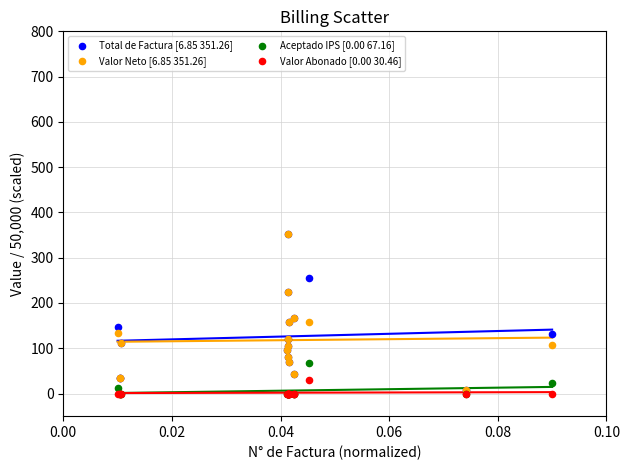

What are all the series names shown in the legend?

Total de Factura [6.85 351.26], Valor Neto [6.85 351.26], Aceptado IPS [0.00 67.16], Valor Abonado [0.00 30.46]